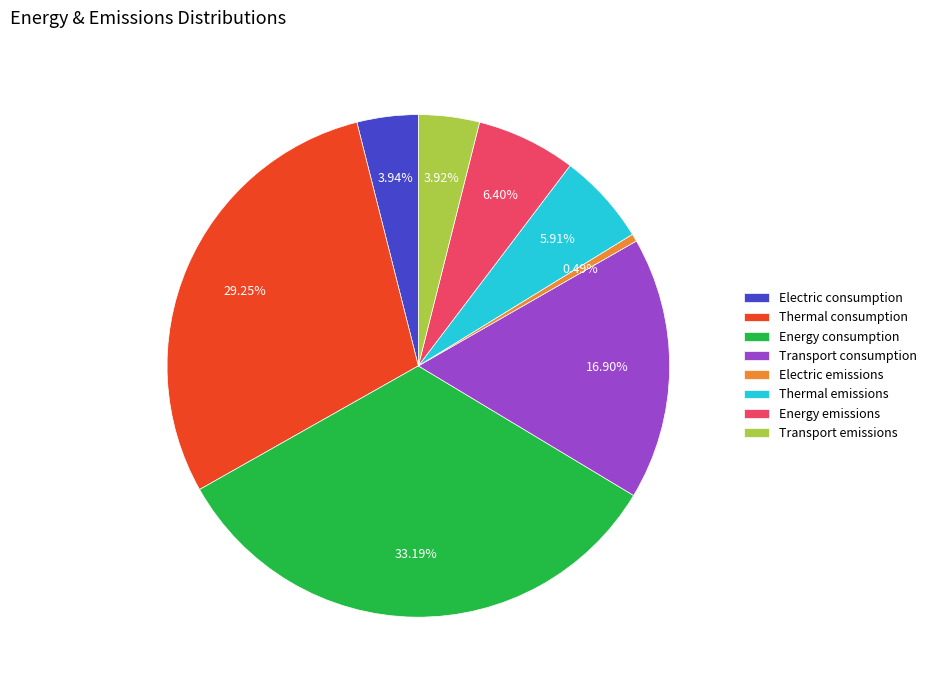

Which slice is the largest?

Energy consumption